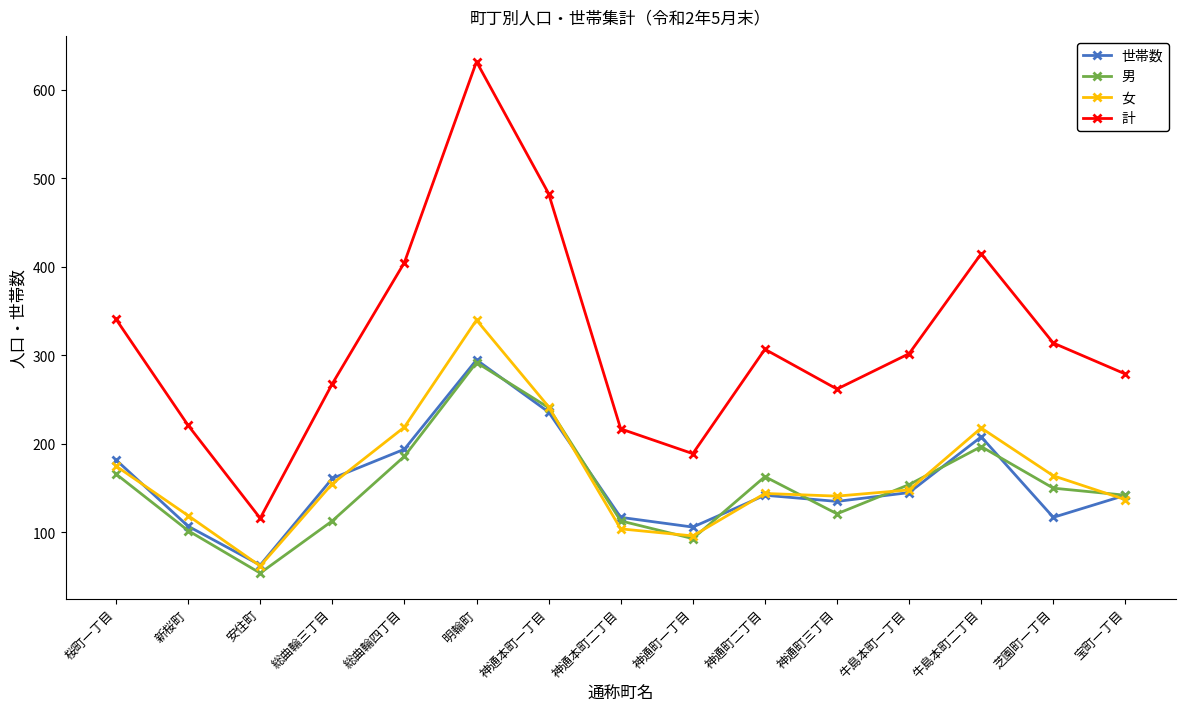

Rank the series at 神通町三丁目 from highest to lowest value.

計, 女, 世帯数, 男